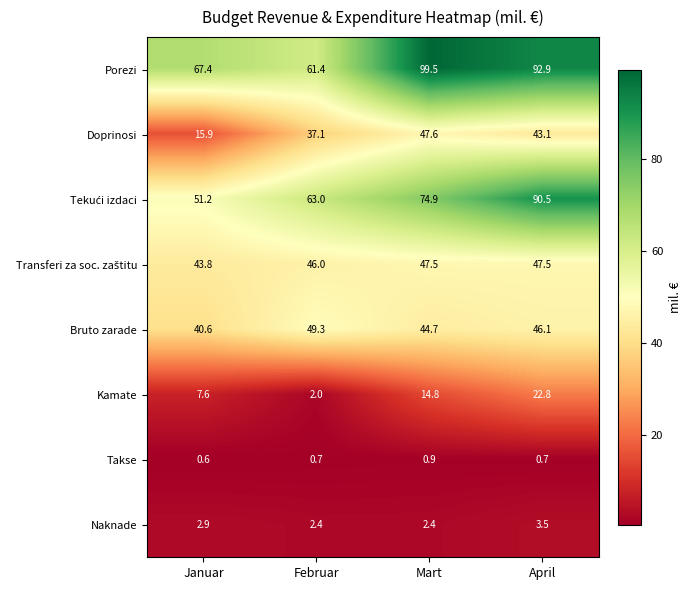

Is it true that Porezi equals 92.9 at April?

True